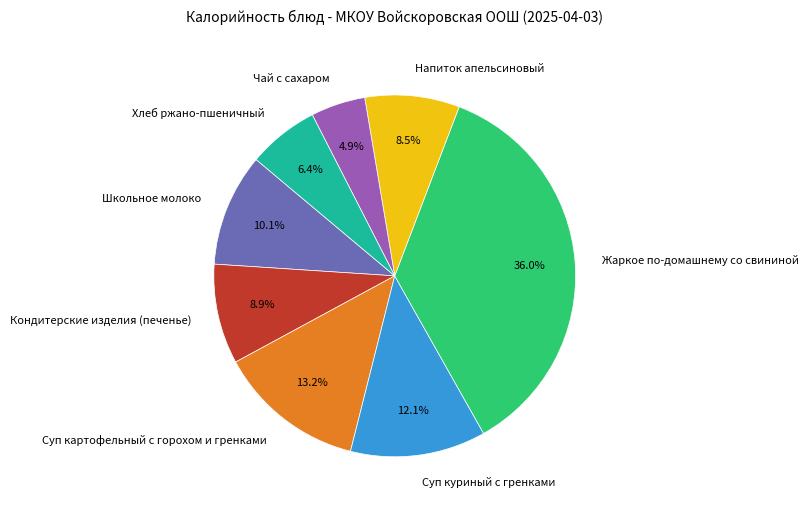

To the nearest percent, what is the difference between the largest and smallest slice percentages?

31%